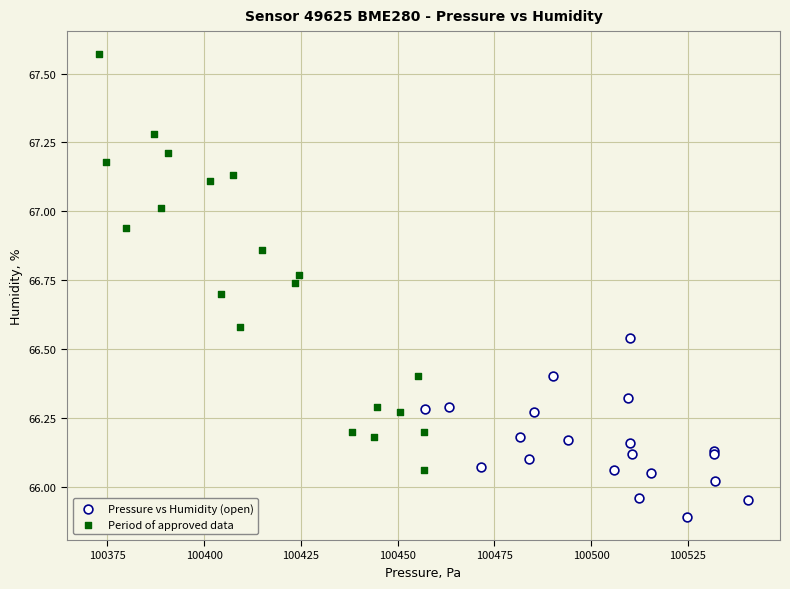

Which series has the widest spread of Y values?

Period of approved data